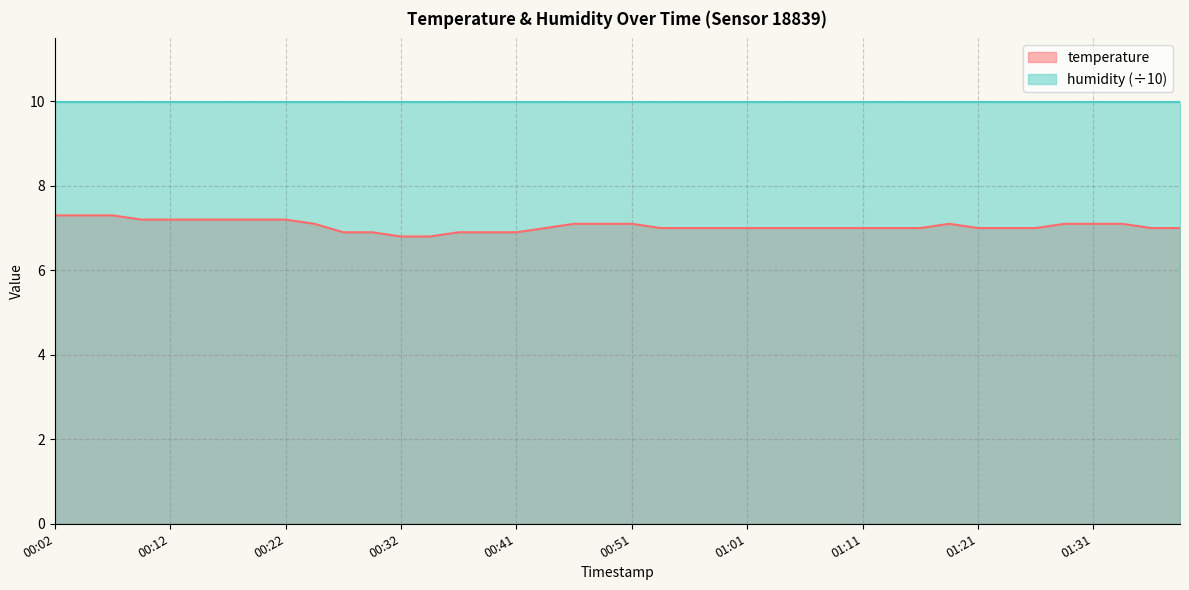

At which category does the chart reach its minimum across all series?

00:32